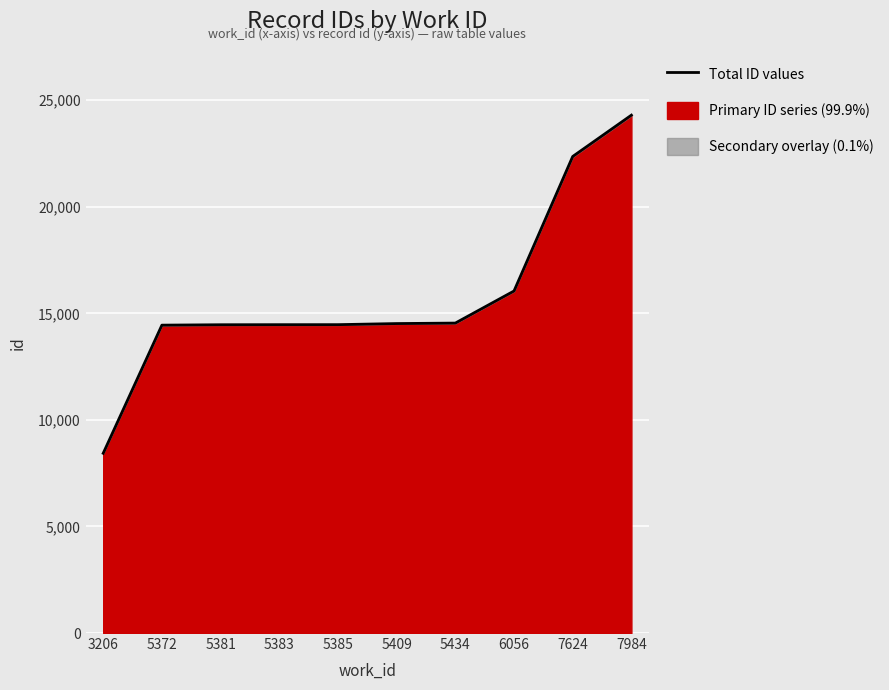

Which has a higher value, 7624 or 7984?

7984